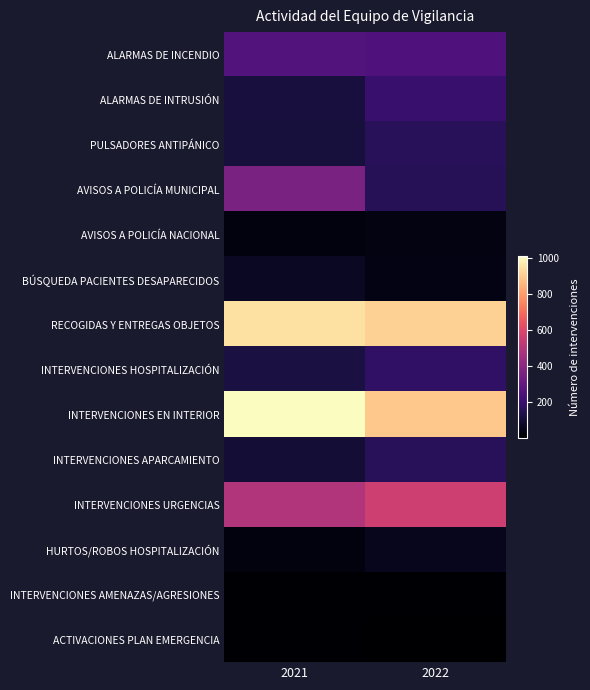

At which category is the sum across all series the highest?

2021